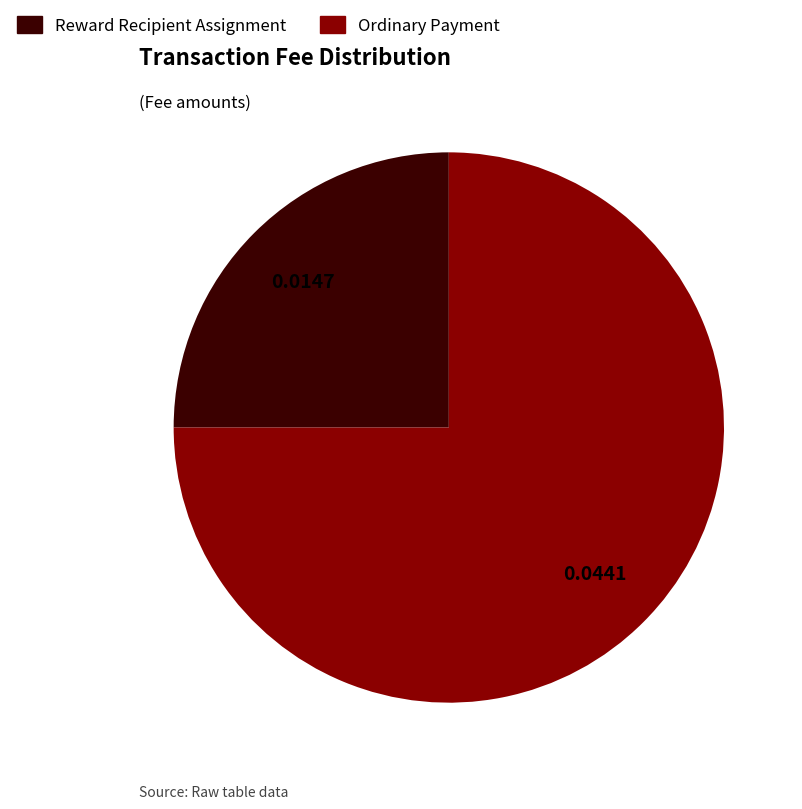

How many slices are in this pie chart?

2